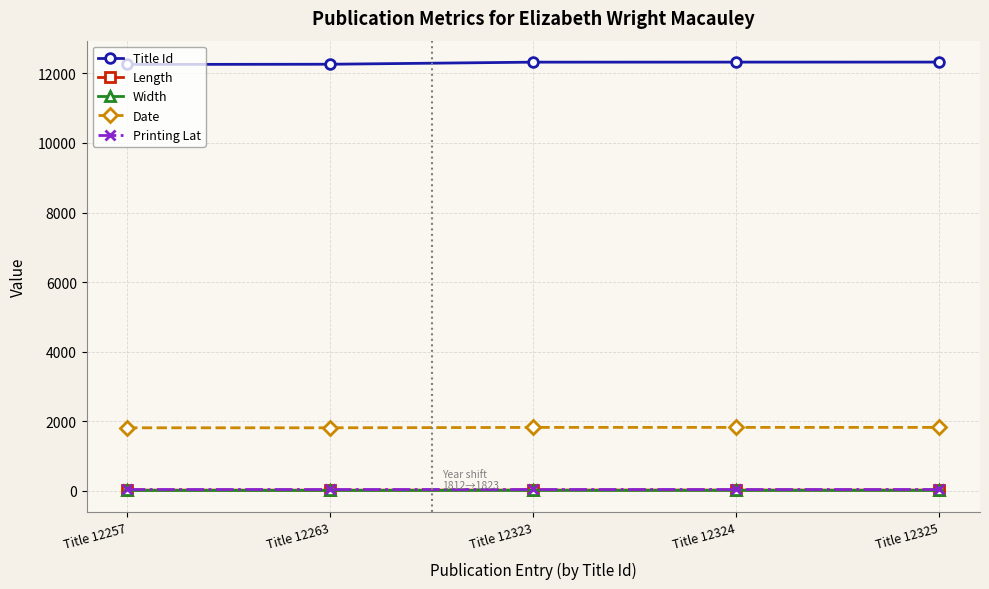

What is the spread (max minus min) of values at Title 12323?

12310.0